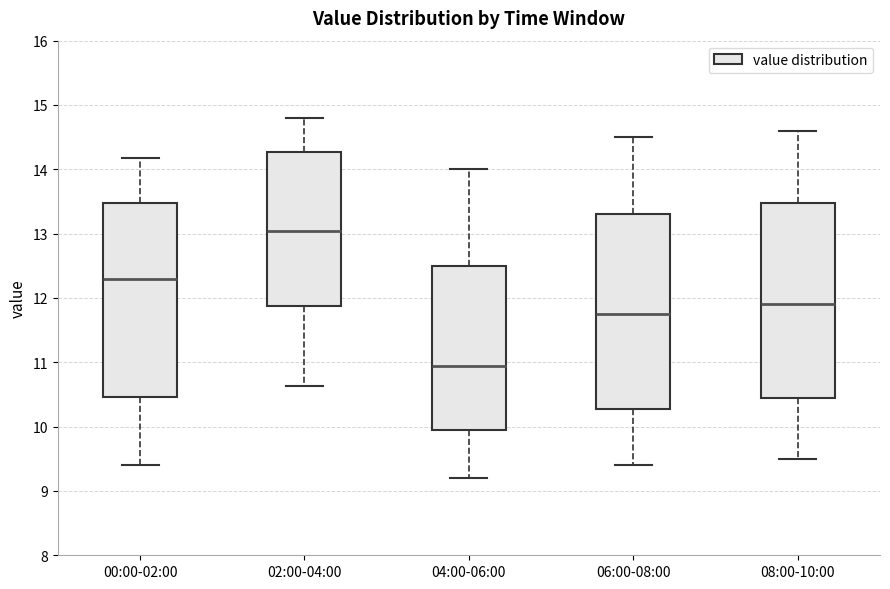

Reading left to right, read every box against the y-axis: the position of its median line, the range the box covers, and the ends of its whiskers. The values are not printed on the chart, so give them approximately, as read against the axis.

00:00-02:00: median 12.3, box 10.5 to 13.5, whiskers 9.4 to 14.2
02:00-04:00: median 13.0, box 11.9 to 14.3, whiskers 10.6 to 14.8
04:00-06:00: median 11.0, box 10.0 to 12.5, whiskers 9.2 to 14.0
06:00-08:00: median 11.8, box 10.3 to 13.3, whiskers 9.4 to 14.5
08:00-10:00: median 11.9, box 10.5 to 13.5, whiskers 9.5 to 14.6